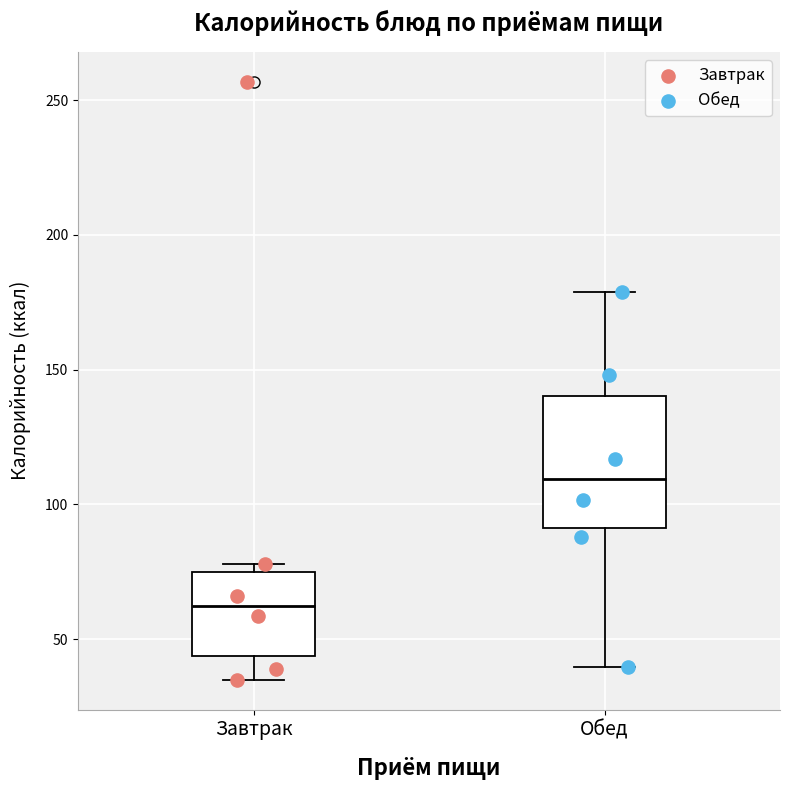

Which box is the tallest, from its lower edge to its upper edge?

Обед